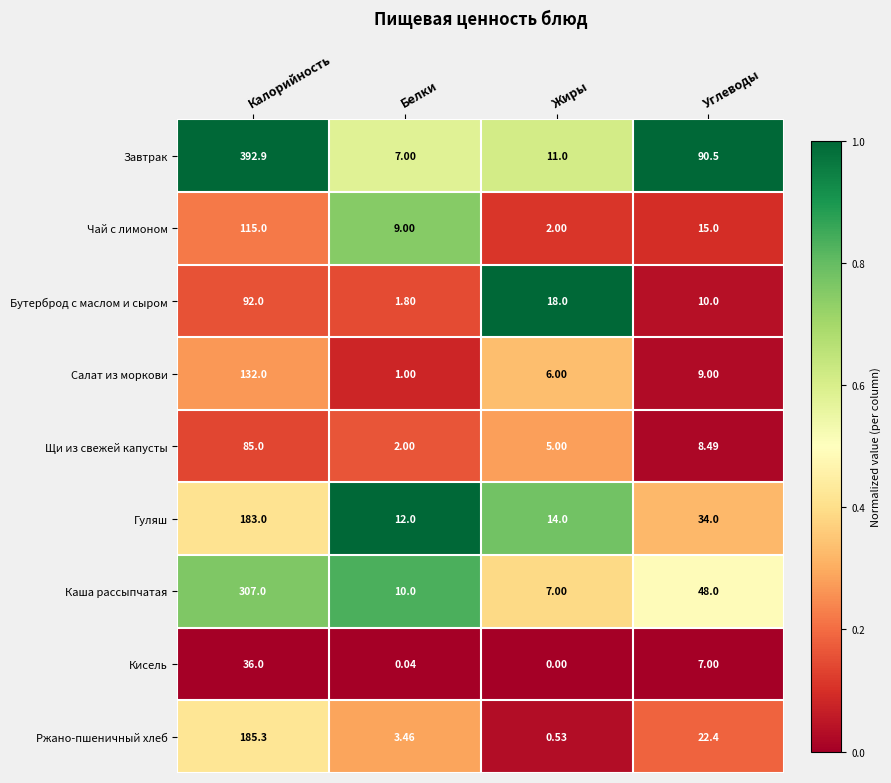

Rank the series by their maximum value, from highest to lowest.

Завтрак, Каша рассыпчатая, Ржано-пшеничный хлеб, Гуляш, Салат из моркови, Чай с лимоном, Бутерброд с маслом и сыром, Щи из свежей капусты, Кисель